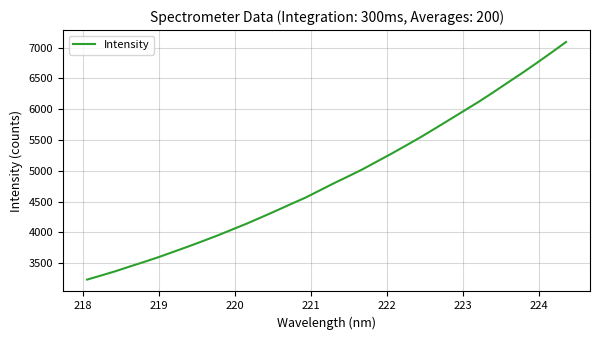

What is the minimum value shown in the chart?

3231.1